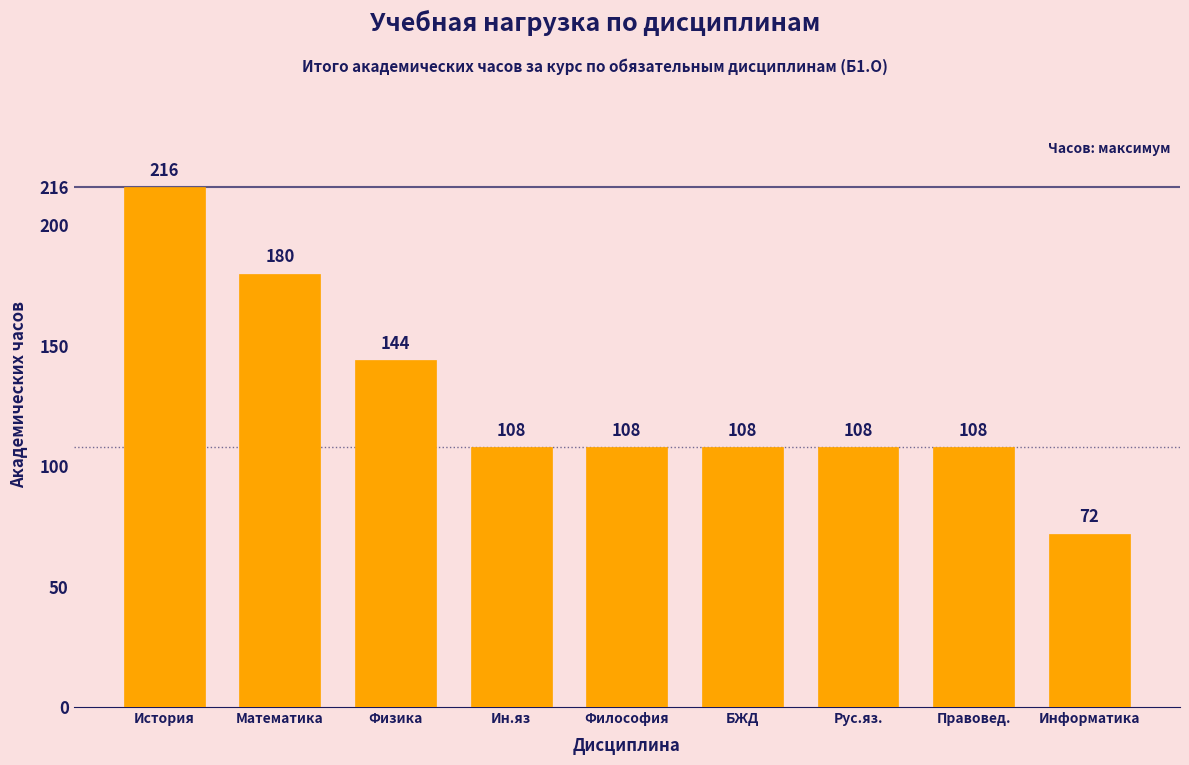

At which label does the data first exceed 108?

История